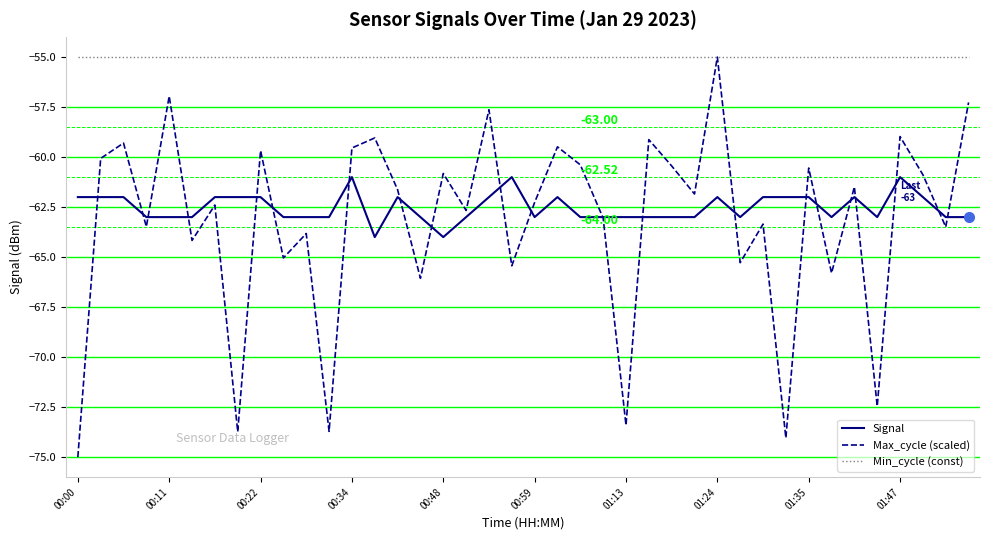

Which series has the largest total across all categories?

Min_cycle (const)